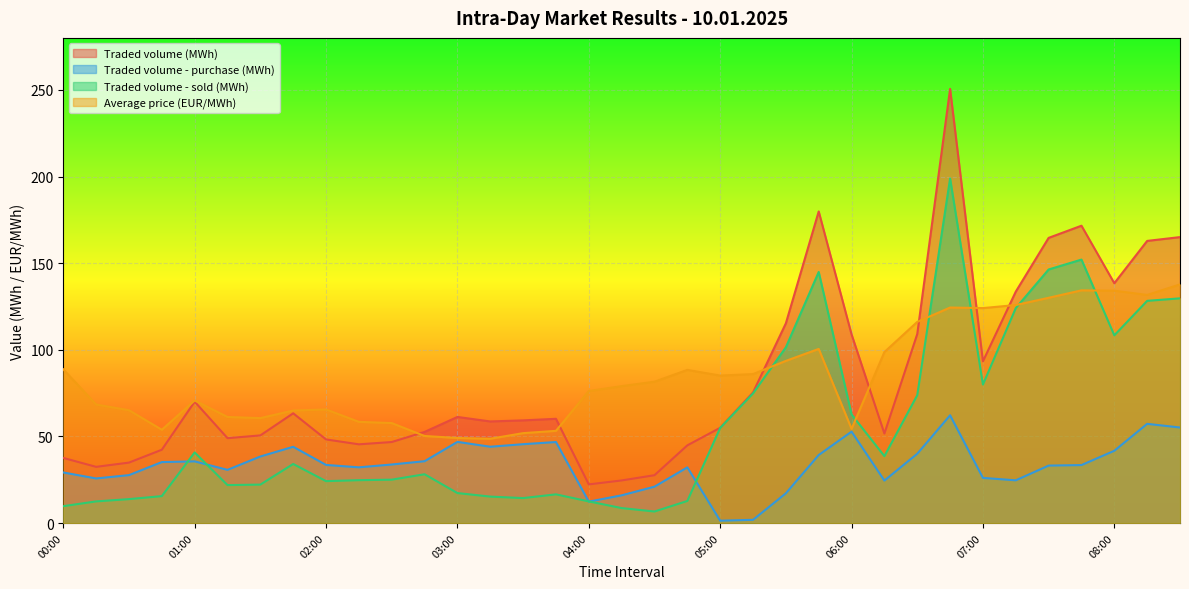

Between 01:45 and 06:15, which series saw the biggest shift?

Average price (EUR/MWh)